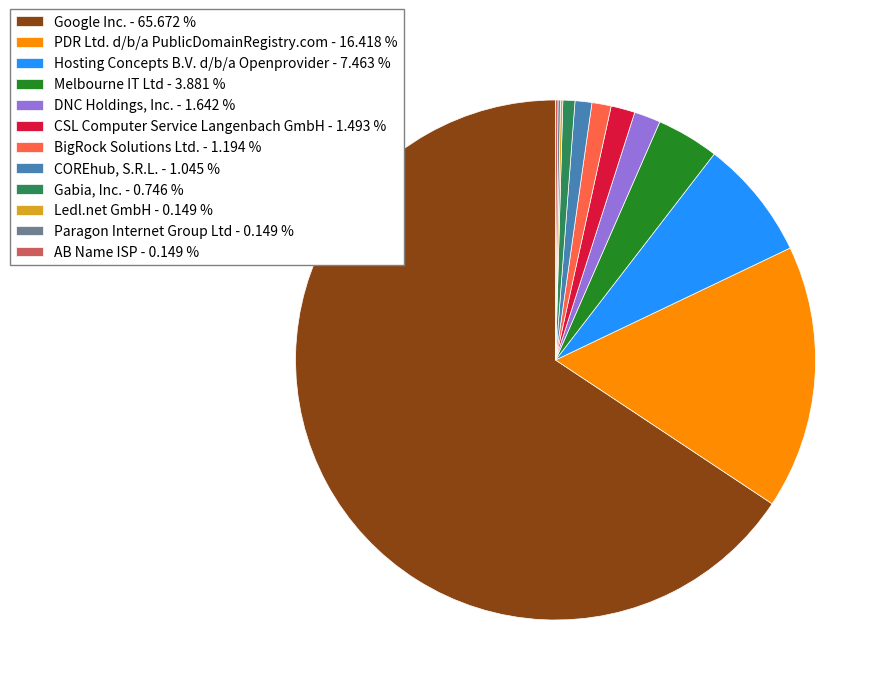

What is the ratio of the value at Google Inc. - 65.672 % to the value at Melbourne IT Ltd - 3.881 %?

16.9